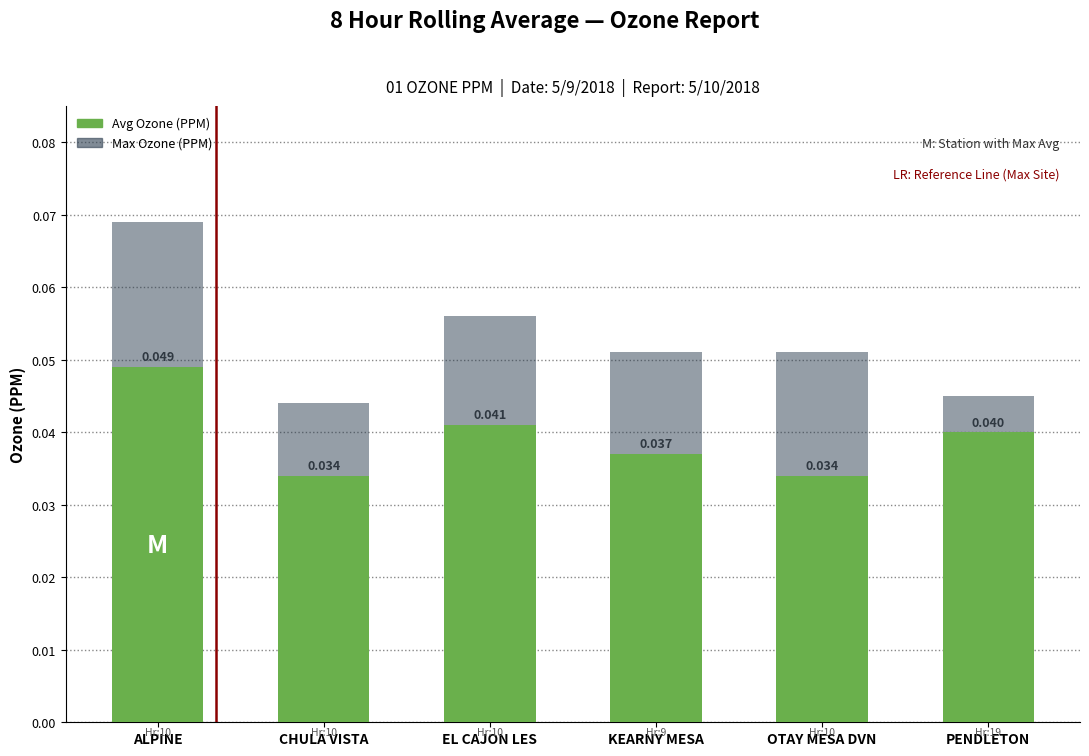

What is the label of the 4th bar from the right?

EL CAJON LES